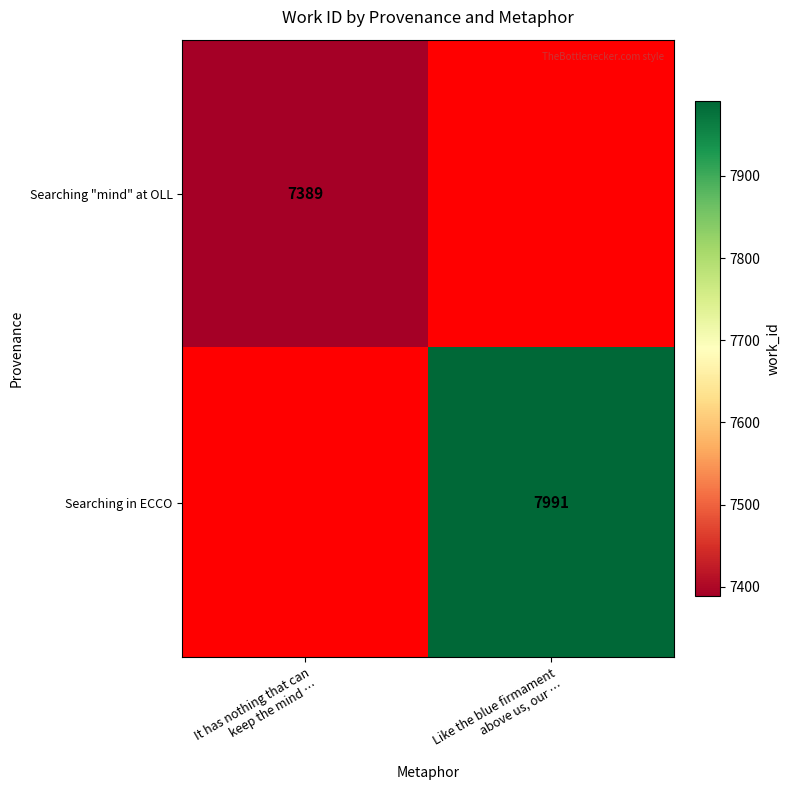

How many categories are shown in the chart?

2